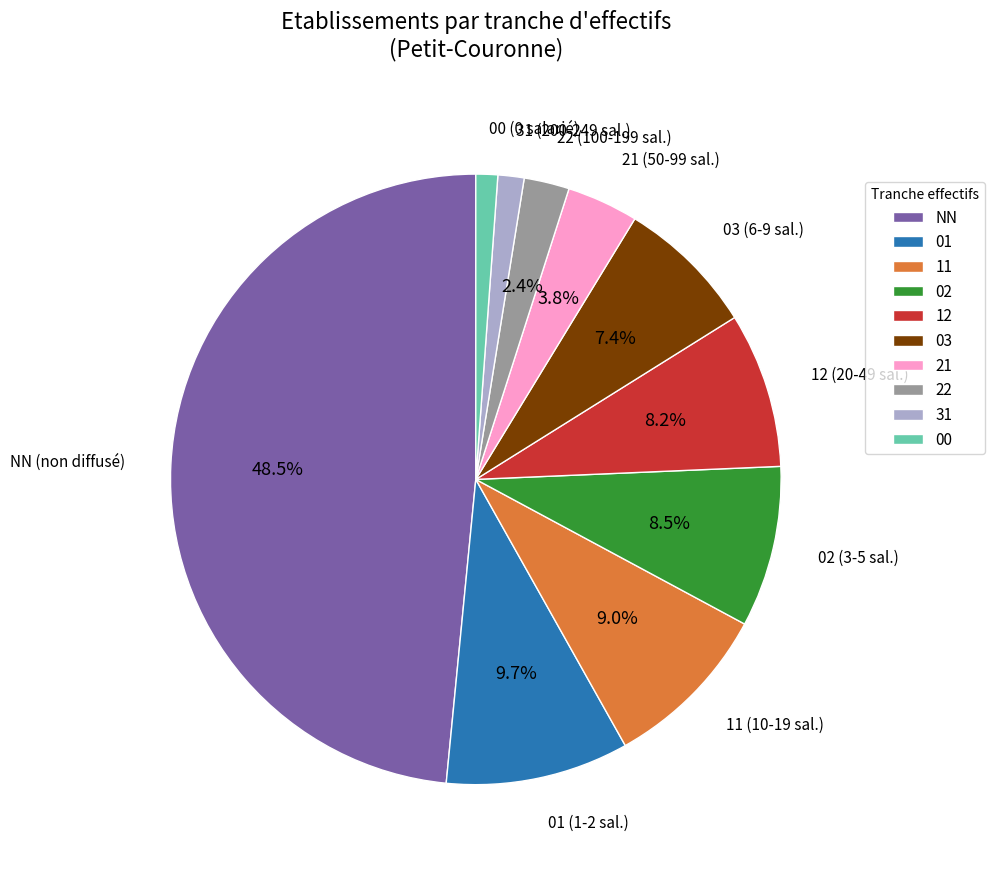

Count the number of slices in the pie.

10